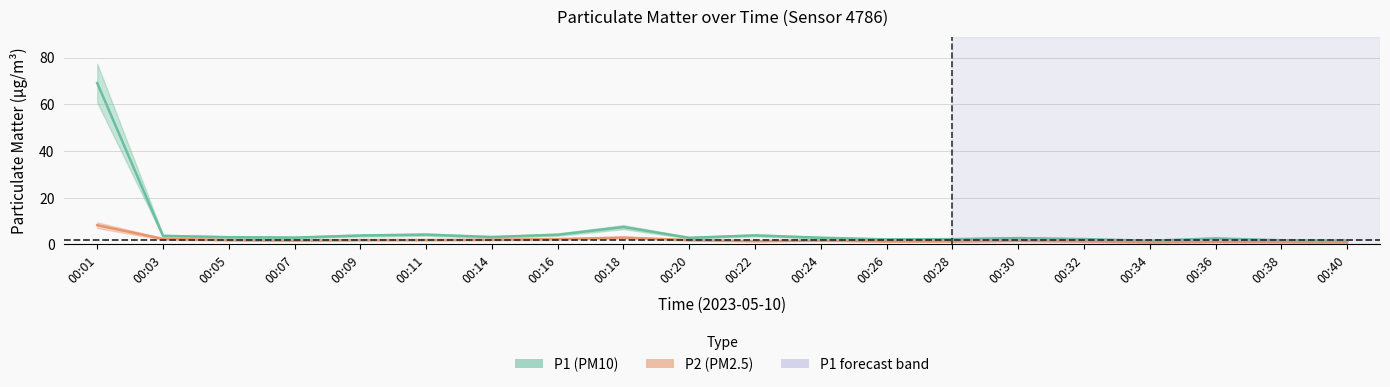

What is the sum of the P2 values at 00:16 and 00:38?

3.3